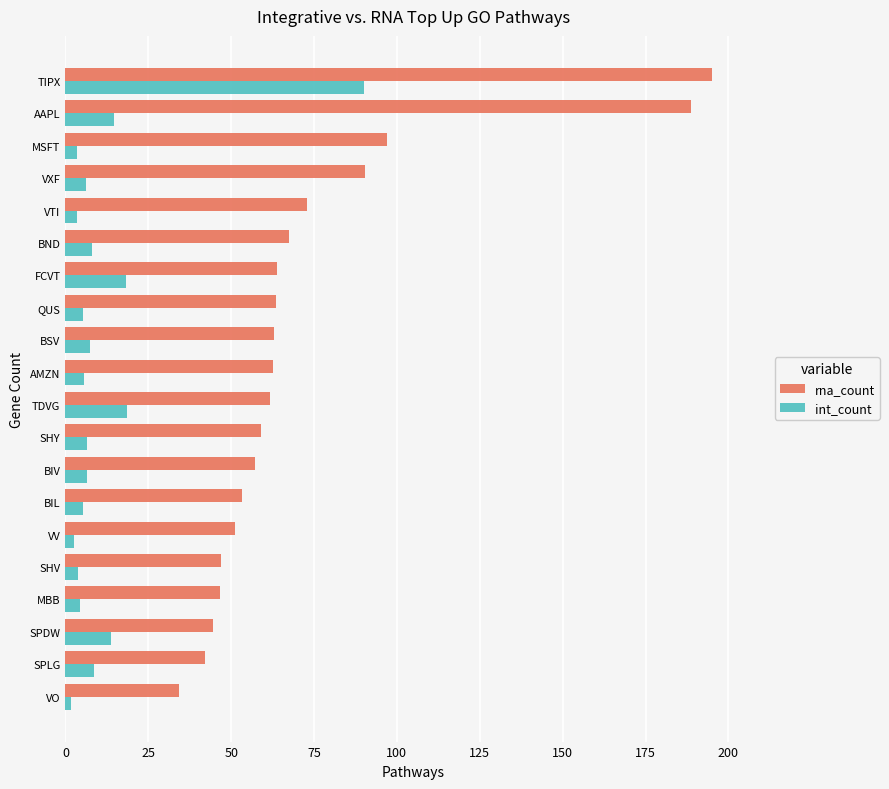

What is the maximum value for rna_count?

195.0